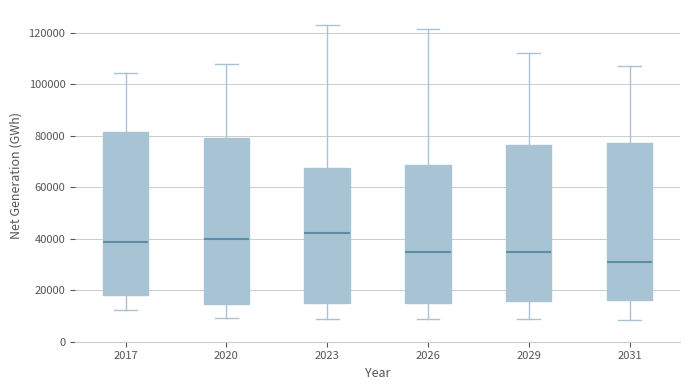

Which box's median line is the lowest?

2031